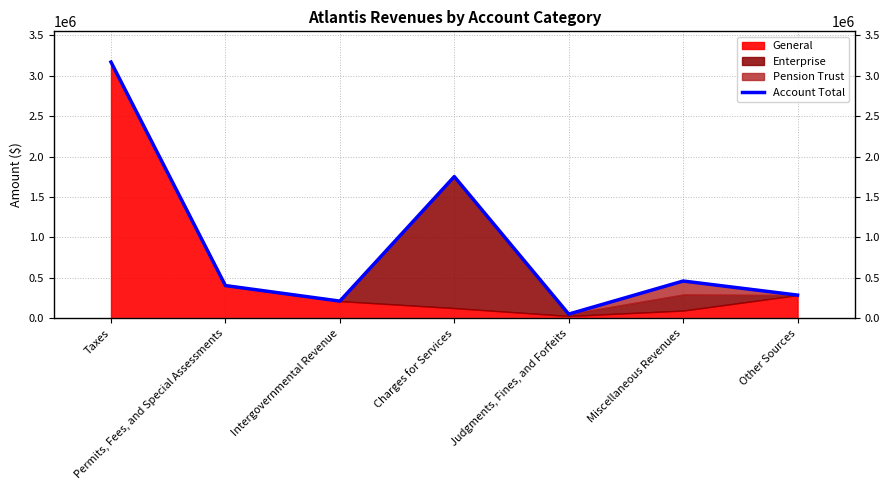

What is the difference between the maximum and minimum values?

3119604